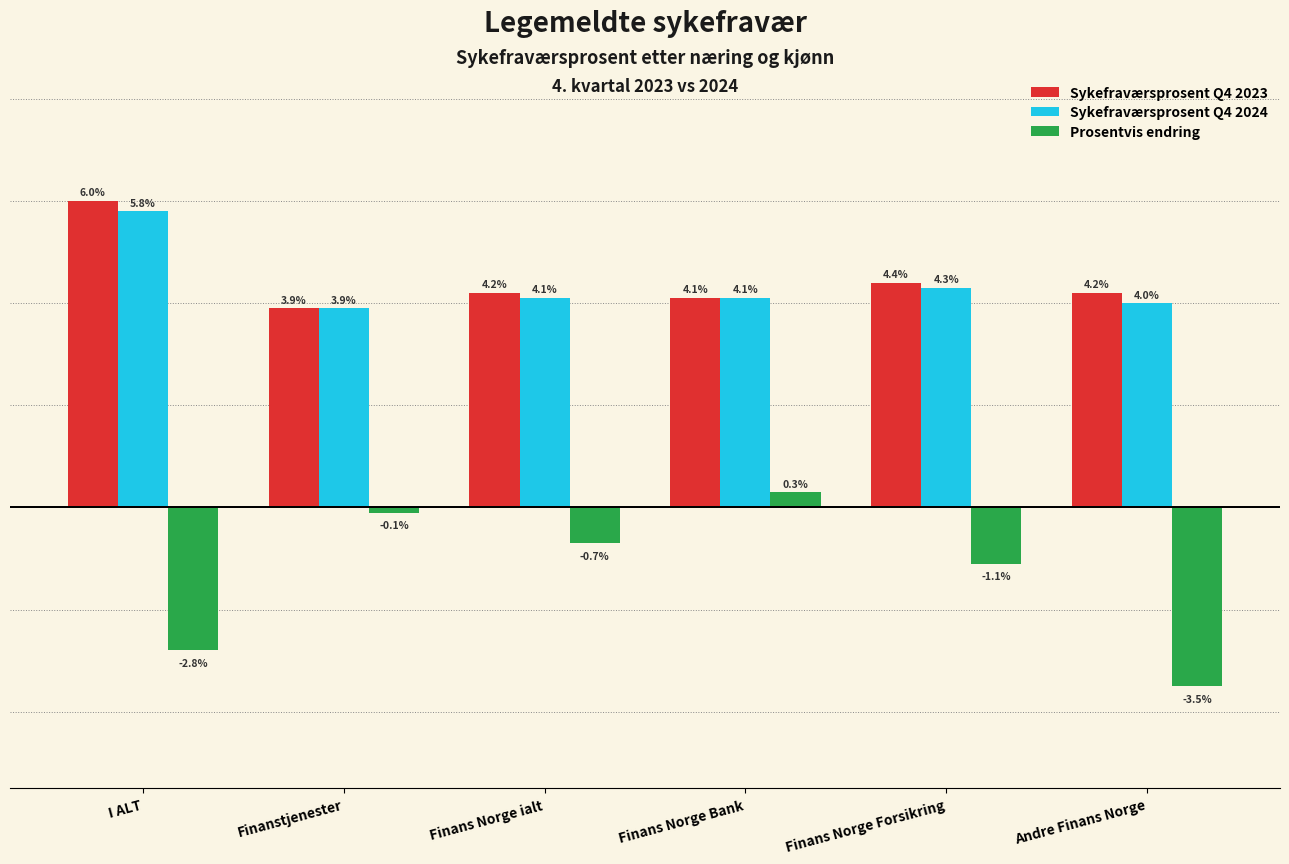

What is the label of the 6th bar from the left?

Andre Finans Norge